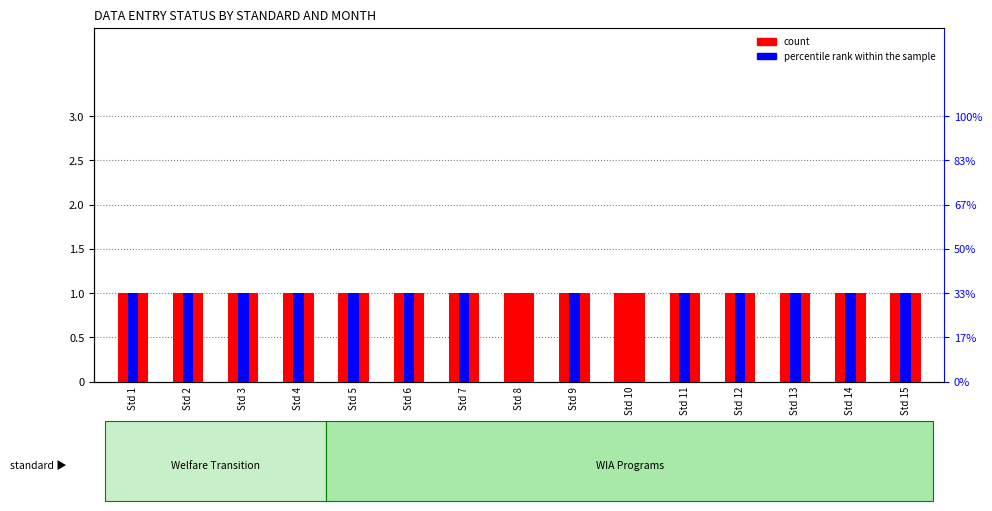

List the series in order of their peak value, highest first.

count, percentile rank within the sample